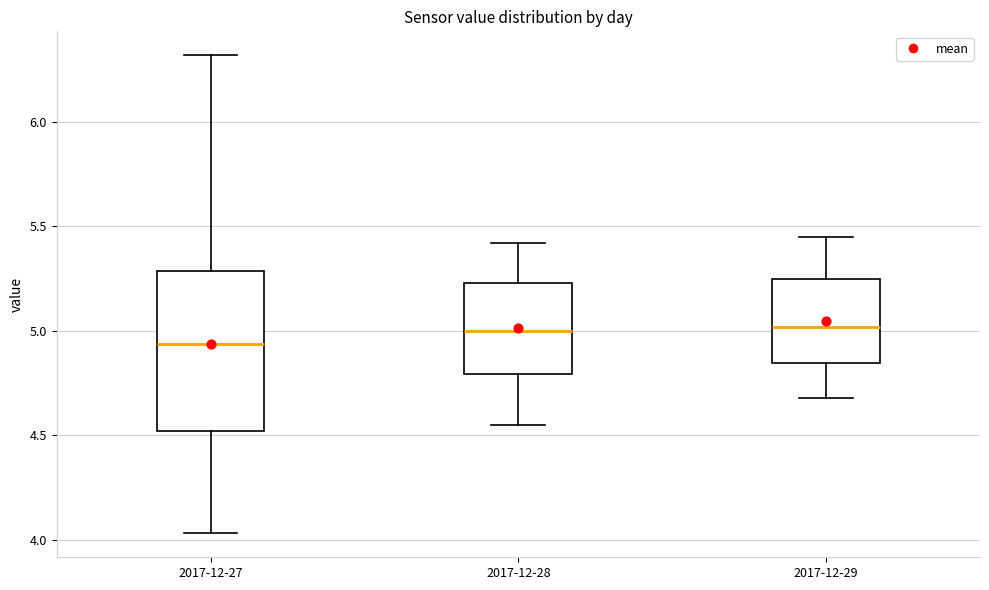

Reading left to right, read every box against the y-axis: the position of its median line, the range the box covers, and the ends of its whiskers. The values are not printed on the chart, so give them approximately, as read against the axis.

2017-12-27: median 4.95, box 4.50 to 5.30, whiskers 4.05 to 6.30
2017-12-28: median 5.00, box 4.80 to 5.25, whiskers 4.55 to 5.40
2017-12-29: median 5.00, box 4.85 to 5.25, whiskers 4.70 to 5.45